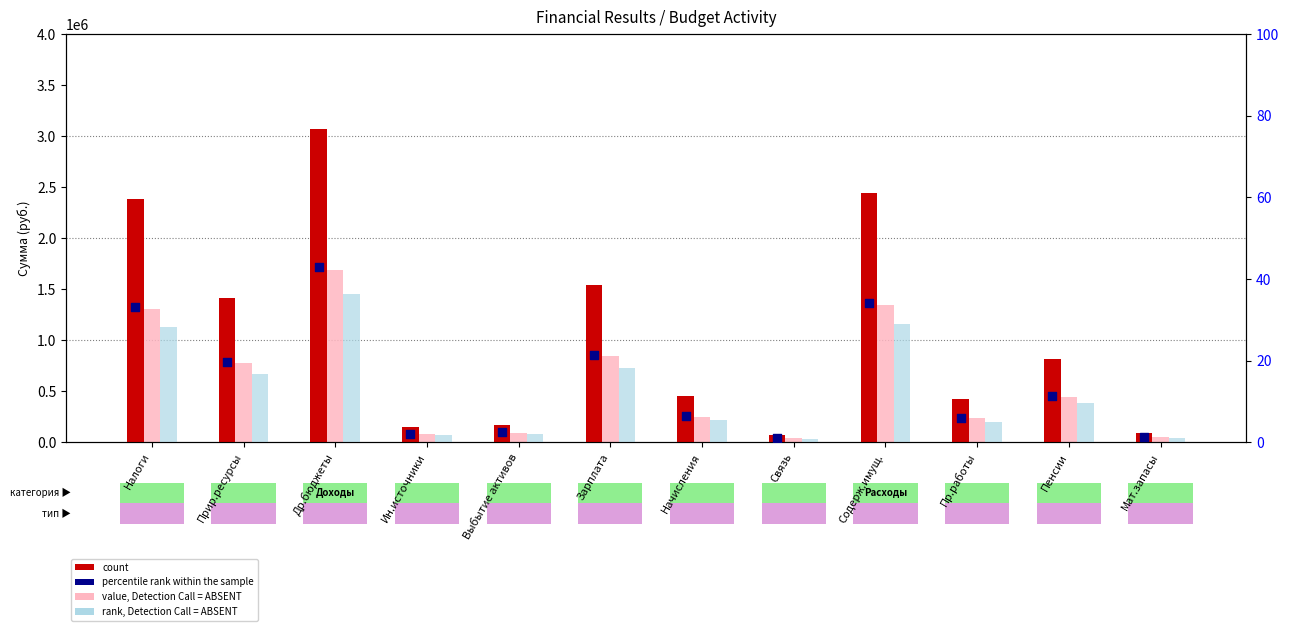

Which series has the largest total across all categories?

count